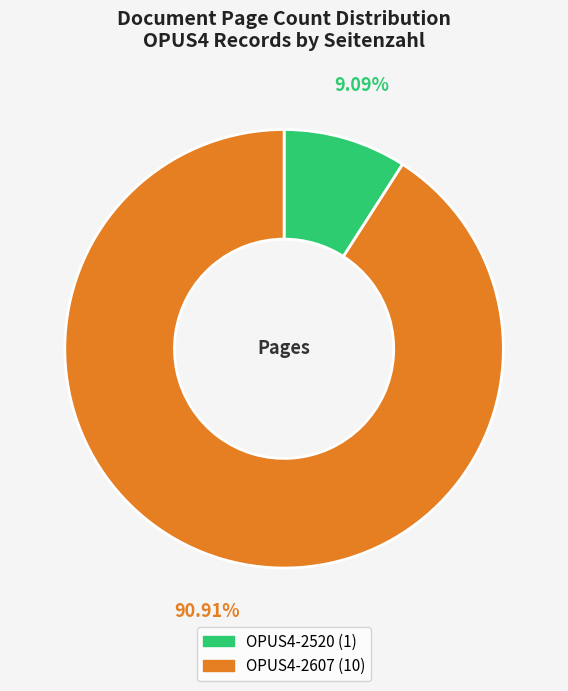

Which category accounts for the majority?

OPUS4-2607